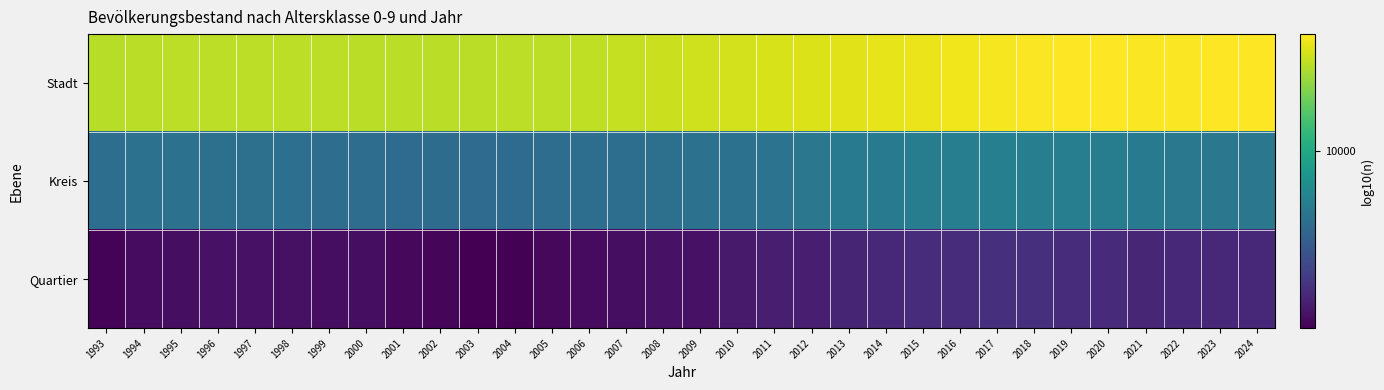

Reading left to right, list all the values displayed in this chart.

Stadt: 1993=4.5	1994=4.5	1995=4.5	1996=4.5	1997=4.5	1998=4.5	1999=4.5	2000=4.5	2001=4.5	2002=4.5	2003=4.5	2004=4.5	2005=4.5	2006=4.5	2007=4.5	2008=4.5	2009=4.5	2010=4.5	2011=4.5	2012=4.6	2013=4.6	2014=4.6	2015=4.6	2016=4.6	2017=4.6	2018=4.6	2019=4.6	2020=4.6	2021=4.6	2022=4.6	2023=4.6	2024=4.6
Kreis: 1993=3.6	1994=3.6	1995=3.6	1996=3.6	1997=3.6	1998=3.6	1999=3.6	2000=3.6	2001=3.6	2002=3.6	2003=3.6	2004=3.6	2005=3.6	2006=3.6	2007=3.6	2008=3.6	2009=3.6	2010=3.6	2011=3.6	2012=3.7	2013=3.7	2014=3.7	2015=3.7	2016=3.7	2017=3.7	2018=3.7	2019=3.7	2020=3.7	2021=3.7	2022=3.7	2023=3.7	2024=3.7
Quartier: 1993=3.1	1994=3.1	1995=3.1	1996=3.1	1997=3.1	1998=3.1	1999=3.1	2000=3.1	2001=3.1	2002=3.1	2003=3.0	2004=3.0	2005=3.1	2006=3.1	2007=3.1	2008=3.1	2009=3.1	2010=3.2	2011=3.2	2012=3.2	2013=3.2	2014=3.2	2015=3.2	2016=3.2	2017=3.3	2018=3.2	2019=3.2	2020=3.2	2021=3.2	2022=3.2	2023=3.2	2024=3.2